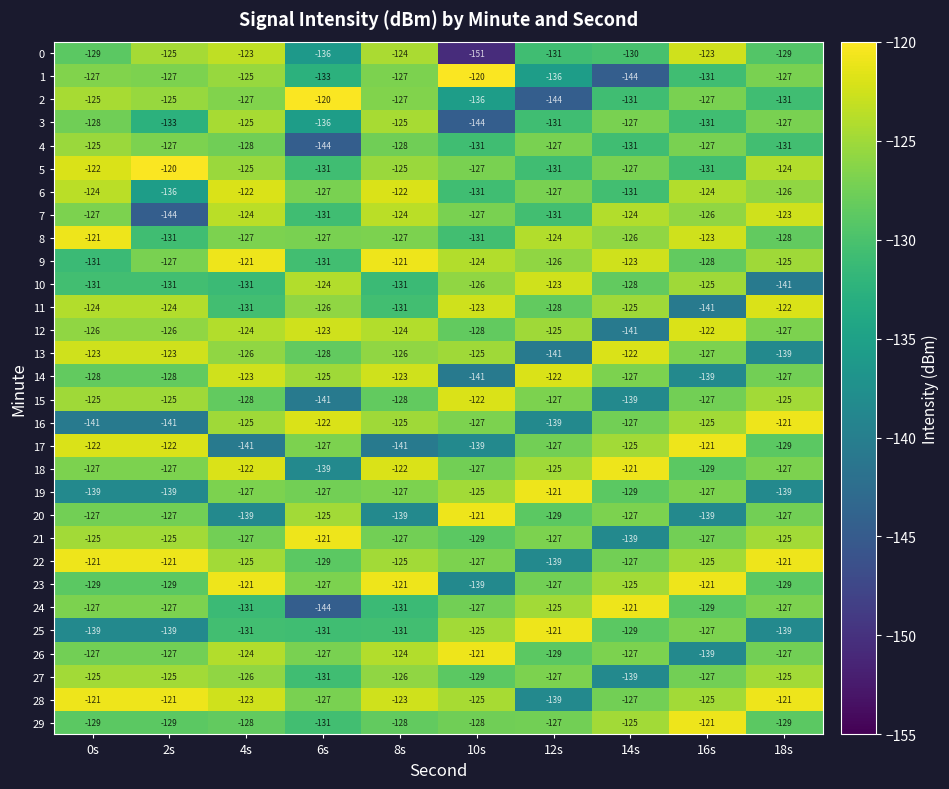

At which label does 20 reach its peak?

10s